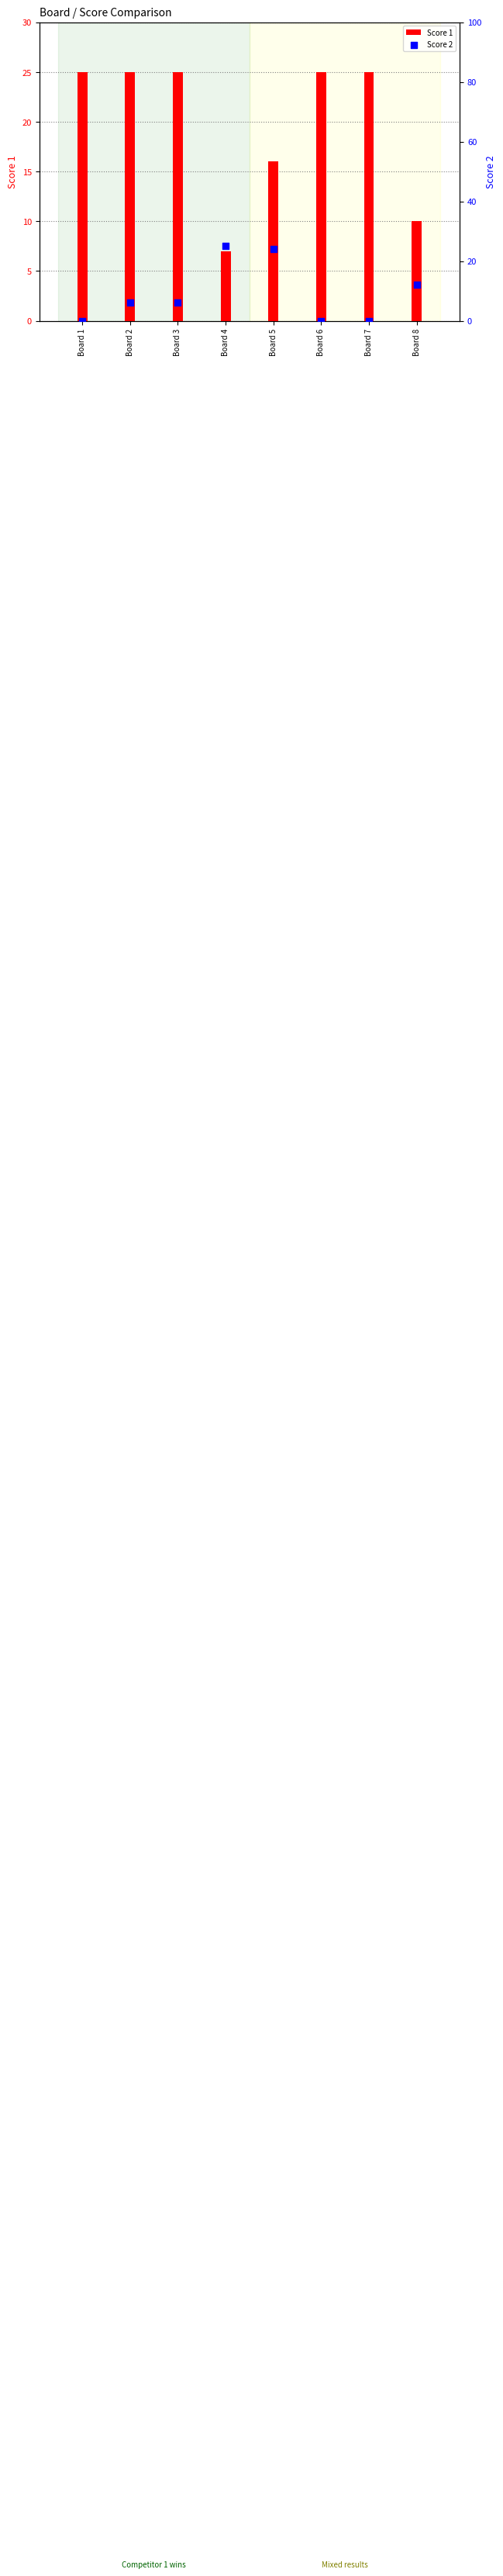

At how many categories does at least one series exceed 3?

8